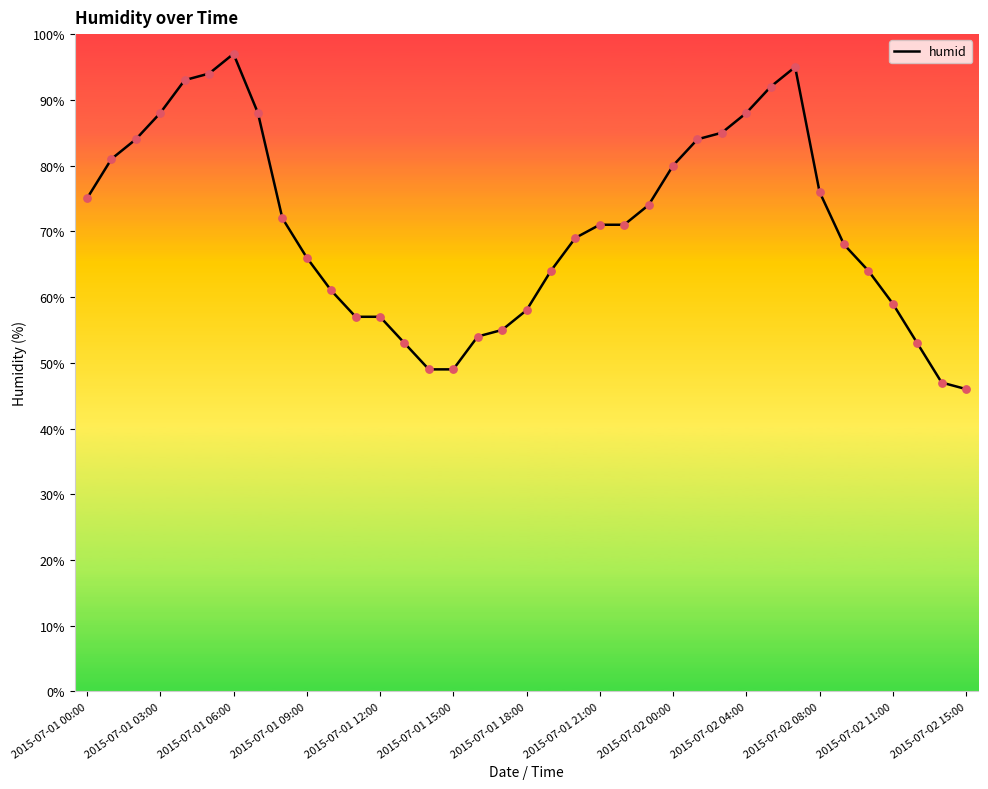

What is the difference between the maximum and minimum values?

51